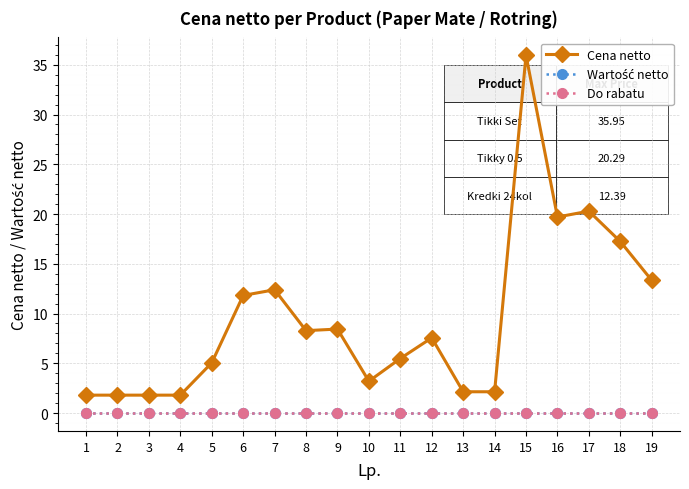

At how many categories does at least one series exceed 32?

1